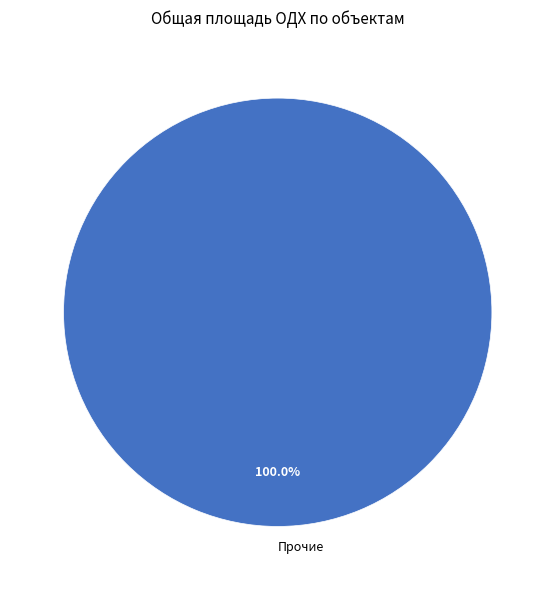

Rank the categories by value from lowest to highest.

Прочие